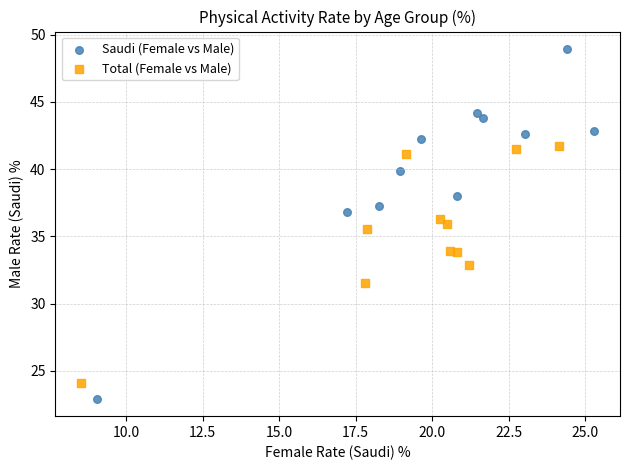

Which series has the largest Y range (max minus min)?

Saudi (Female vs Male)